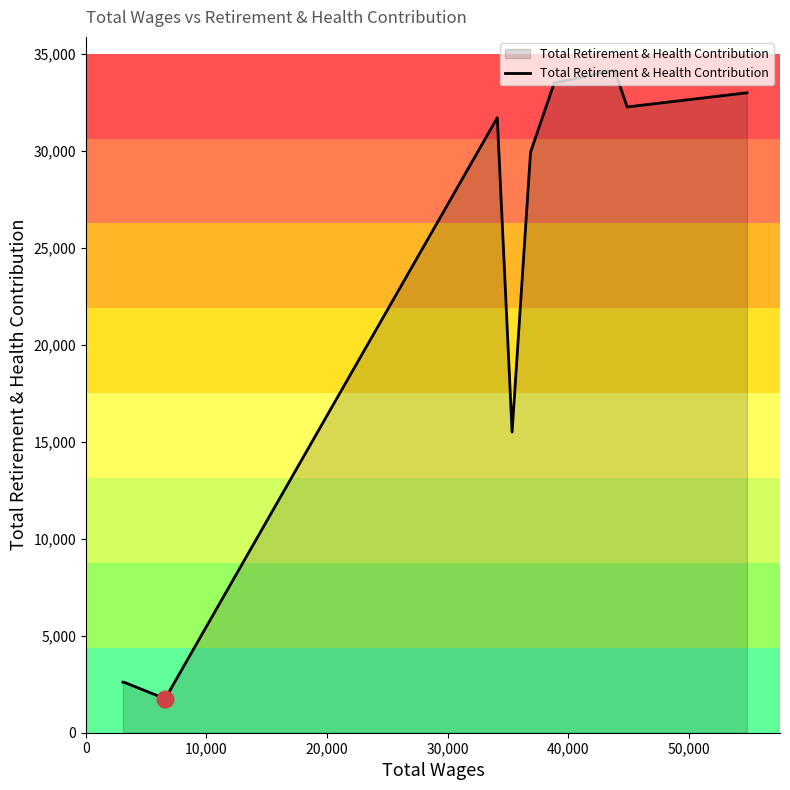

What is the greatest value displayed?

34157